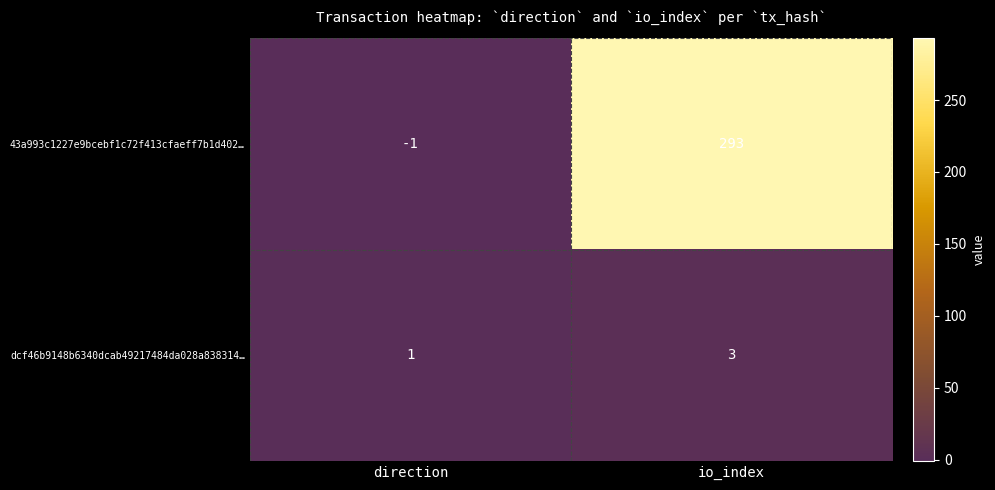

What value does the 43a993c1227e9bcebf1c72f413cfaeff7b1d402… series have at io_index, to the nearest 10?

290